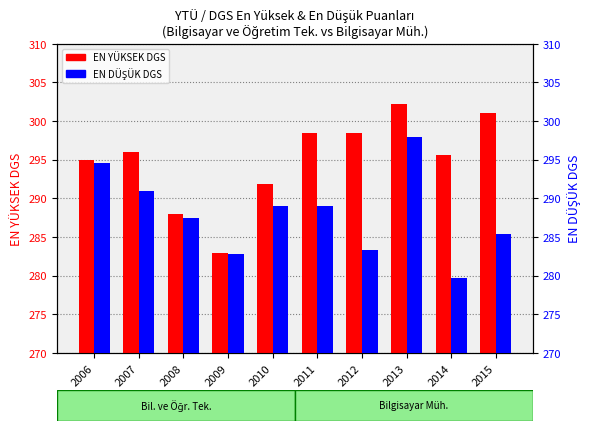

True or false: EN DÜŞÜK DGS has a value of 279.8 at 2014.

True